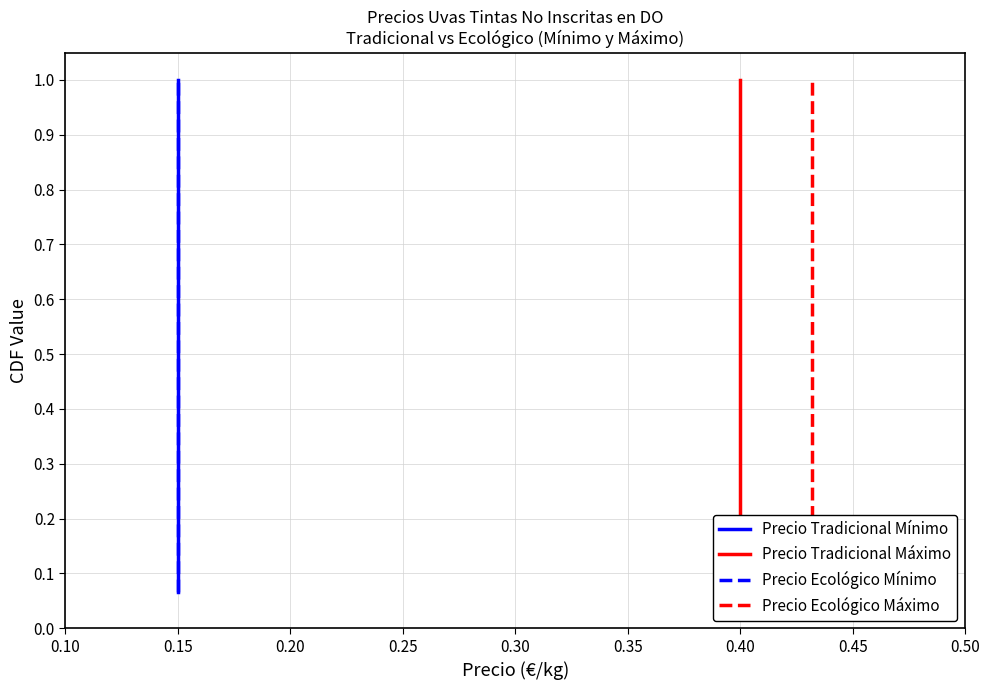

True or false: Precio Tradicional Máximo and Precio Ecológico Máximo intersect in this chart.

False